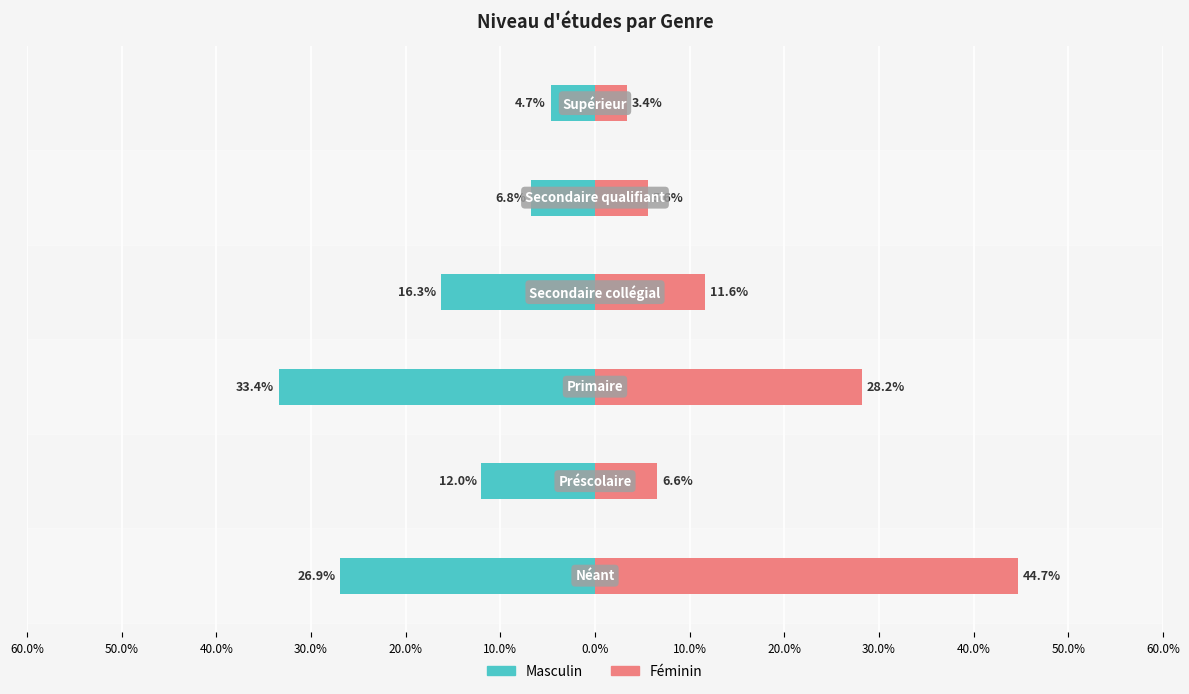

List the series in order of their peak value, highest first.

Féminin, Masculin